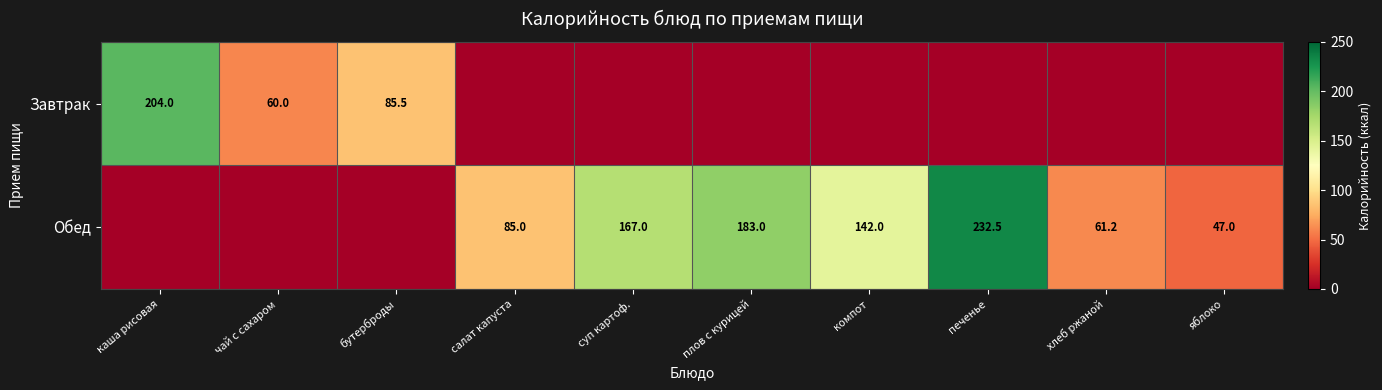

True or false: Обед has a value of 85.0 at салат капуста.

True